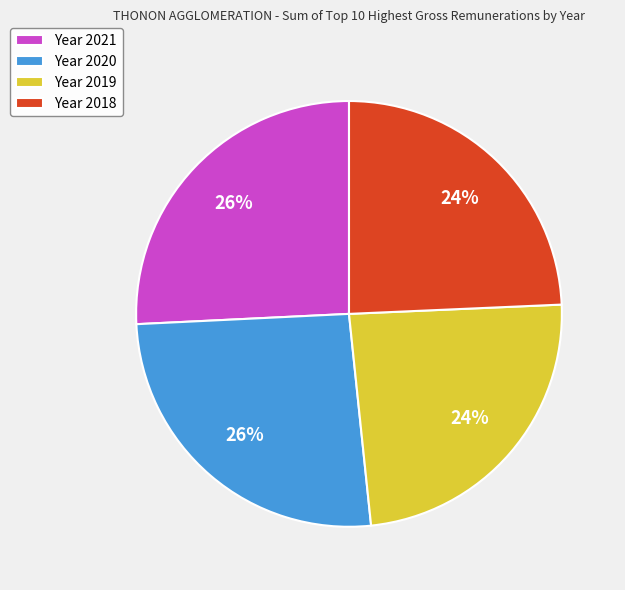

What percentage is the Year 2021 slice, to the nearest percent?

26%